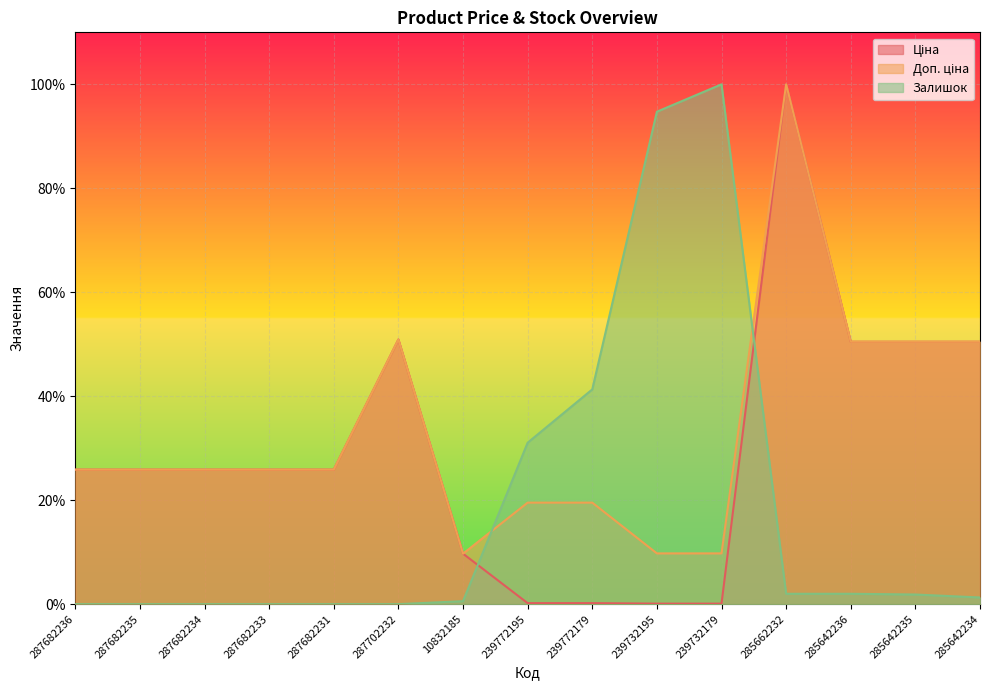

True or false: Доп. ціна and Залишок intersect in this chart.

True